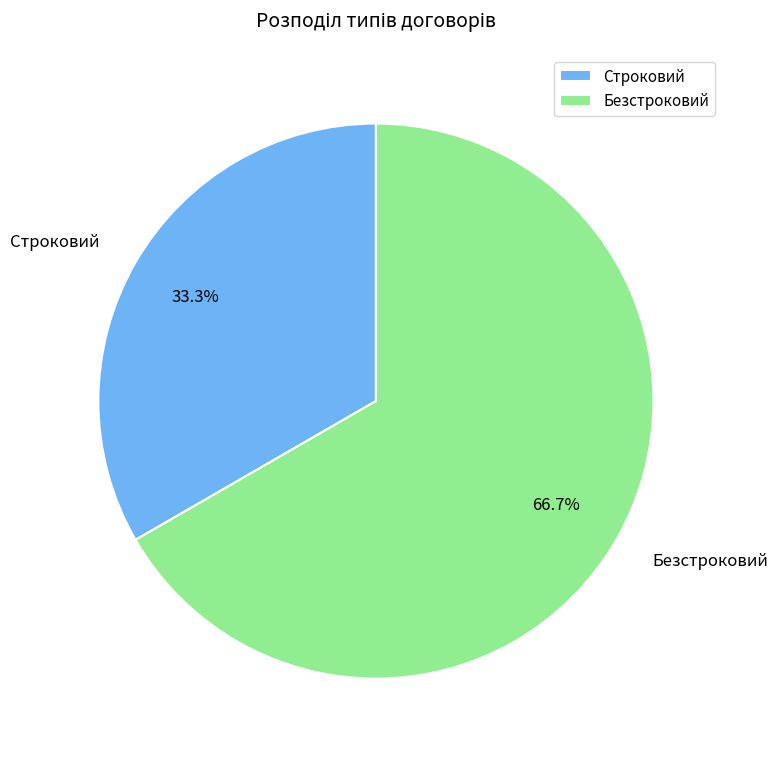

How many segments does this pie chart have?

2